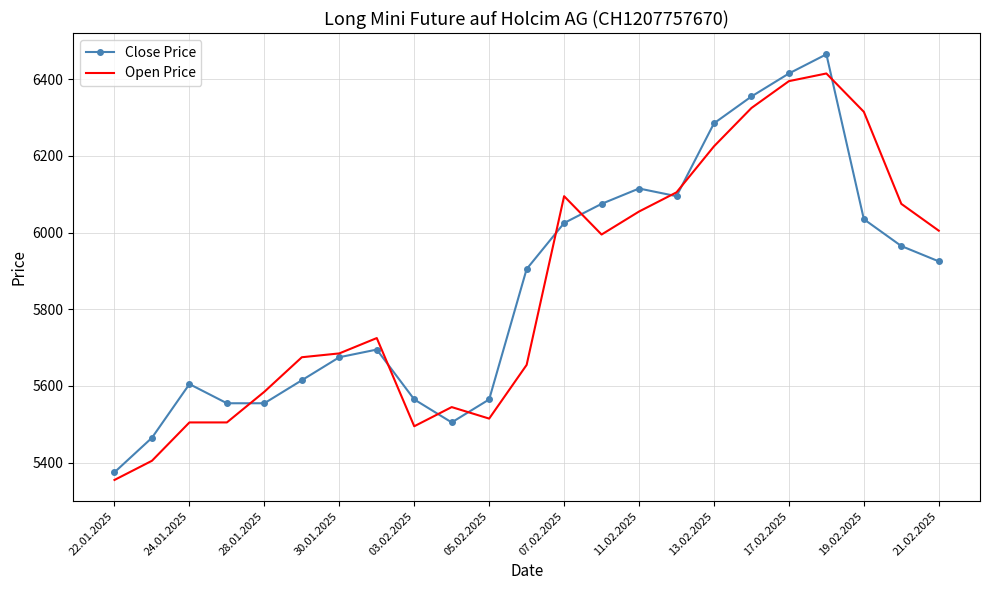

What is the maximum value shown in the chart?

6465